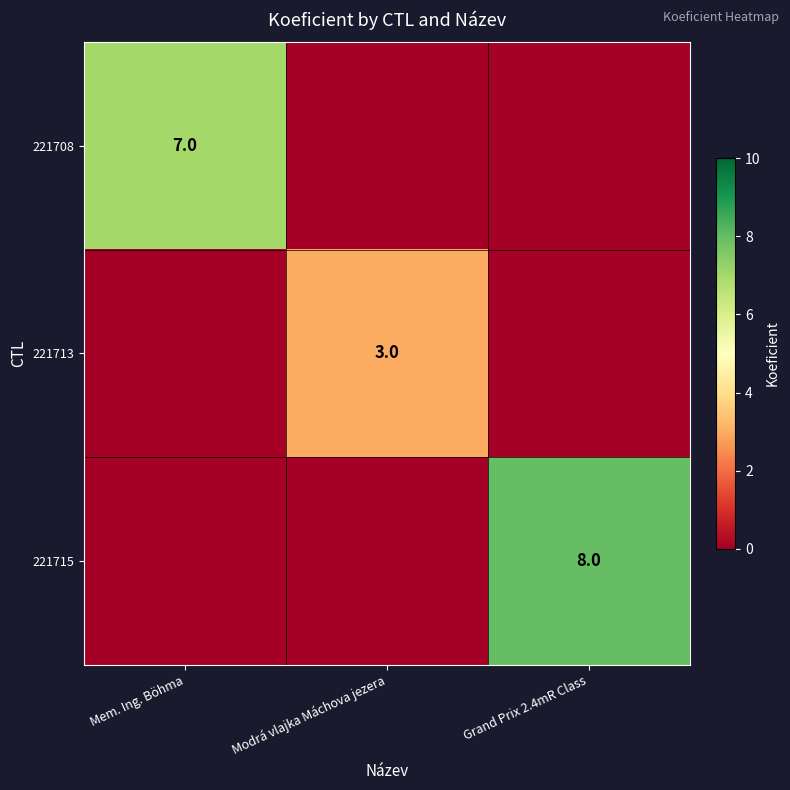

The 221713 series shows 3 at Modrá vlajka Máchova jezera. True or false?

True